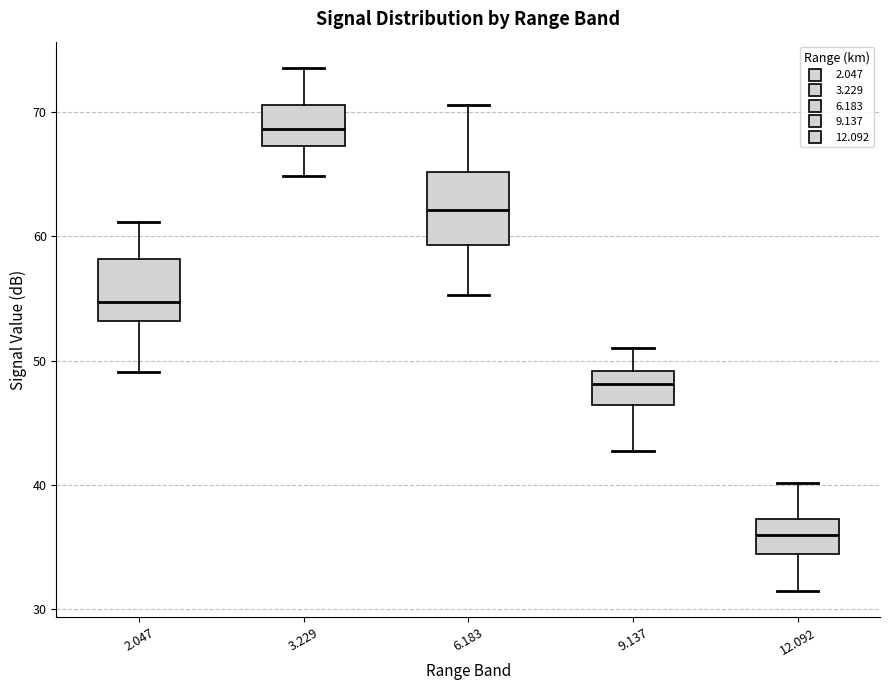

Reading left to right, transcribe this box plot: for each box, give where its median line is, the range the box spans, and where its two whiskers end, as read against the y-axis. The values are not printed on the chart, so give them approximately, as read against the axis.

2.047: median 55, box 53 to 58, whiskers 49 to 61
3.229: median 69, box 67 to 71, whiskers 65 to 74
6.183: median 62, box 59 to 65, whiskers 55 to 71
9.137: median 48, box 46 to 49, whiskers 43 to 51
12.092: median 36, box 34 to 37, whiskers 31 to 40